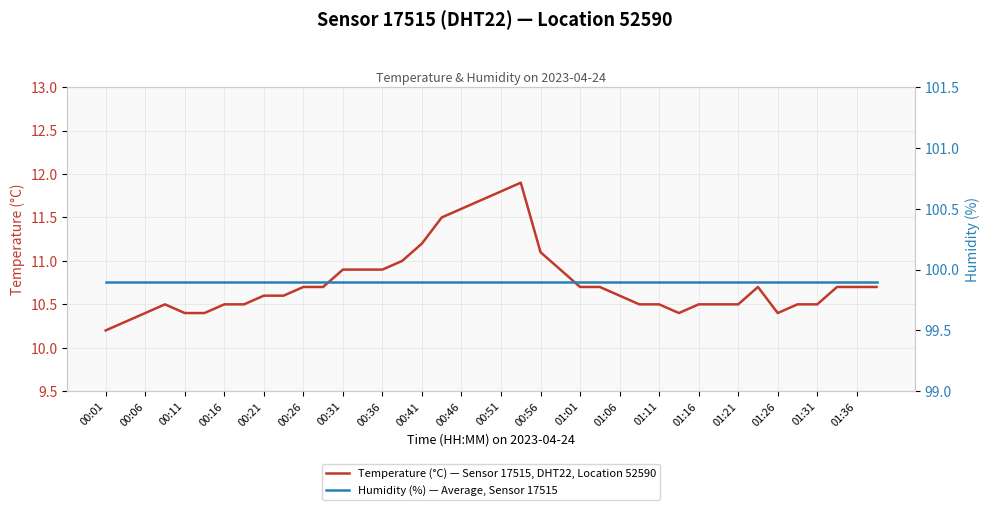

What is the value of the Humidity (%) — Average, Sensor 17515 point at the 6th from the left?

99.9